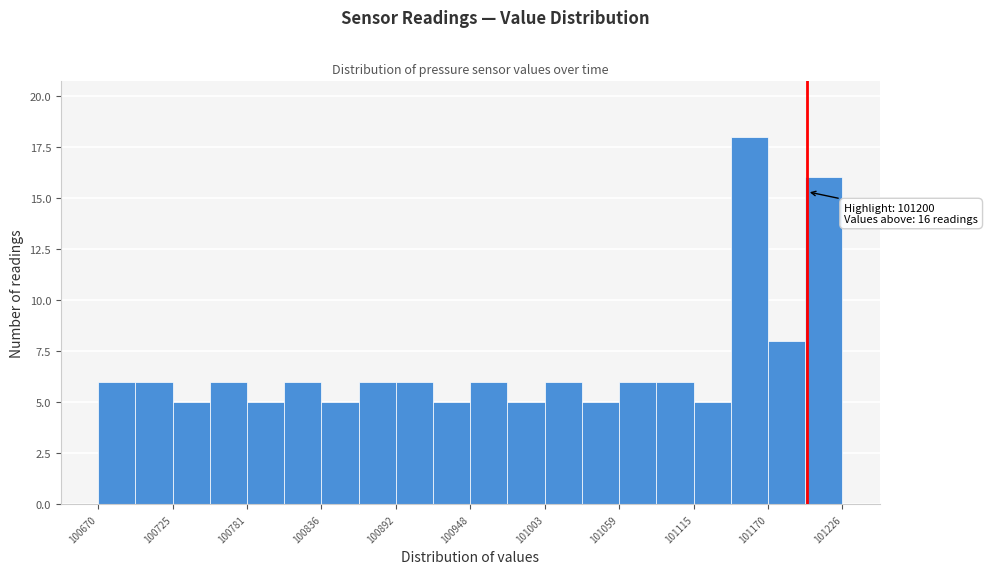

Around what value on the x-axis is the tallest bar? Give the approximate position of its centre, as read against the axis.

101160